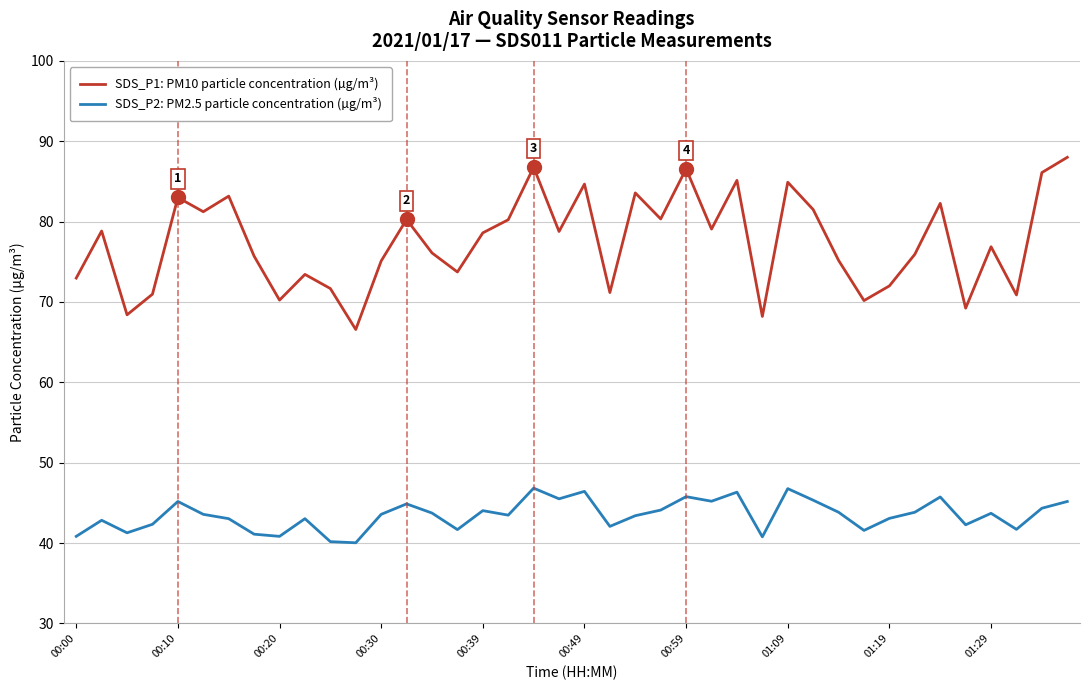

True or false: SDS_P2: PM2.5 particle concentration (µg/m³) and SDS_P1: PM10 particle concentration (µg/m³) intersect in this chart.

False